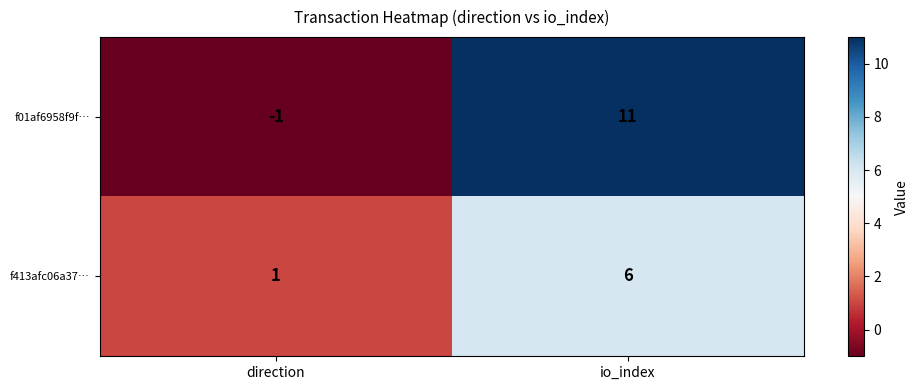

What is the difference between the maximum and minimum values in the f01af6958f9f… series?

12